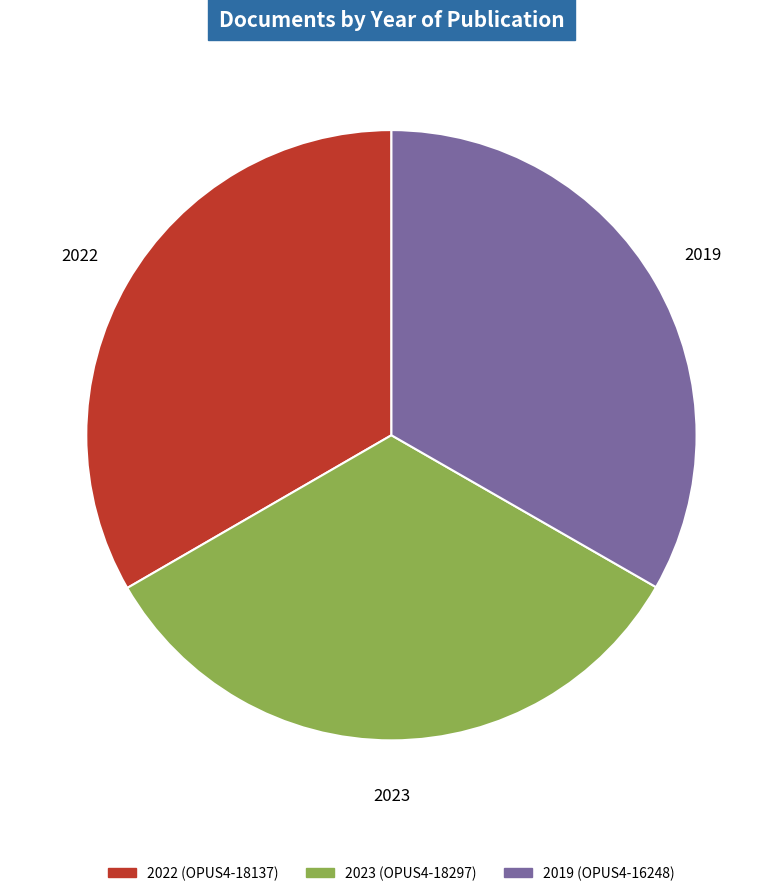

Is there any slice that represents more than half of the pie?

No